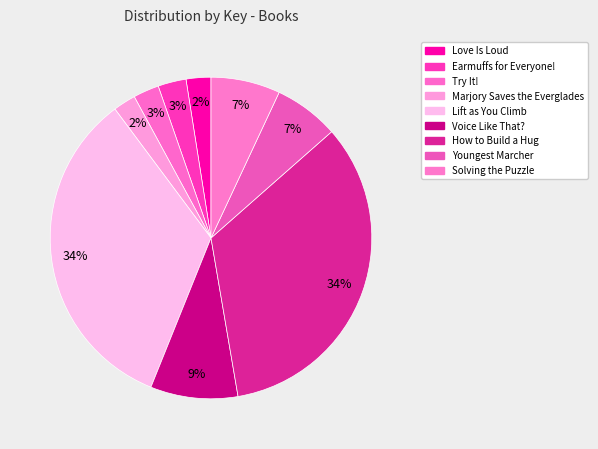

Which category has the biggest portion of the pie?

How to Build a Hug